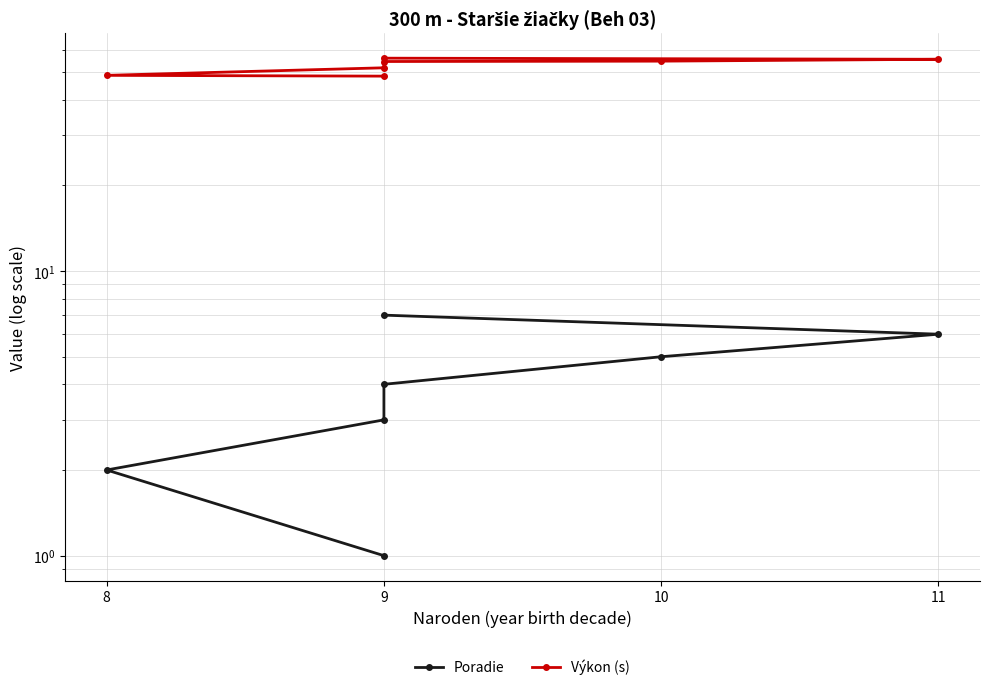

Reading right to left, what are all the values shown in this chart?

Poradie: 7.0	6.0	5.0	4.0	3.0	2.0	1.0
Výkon (s): 56.0	55.5	54.6	54.5	51.8	48.7	48.4